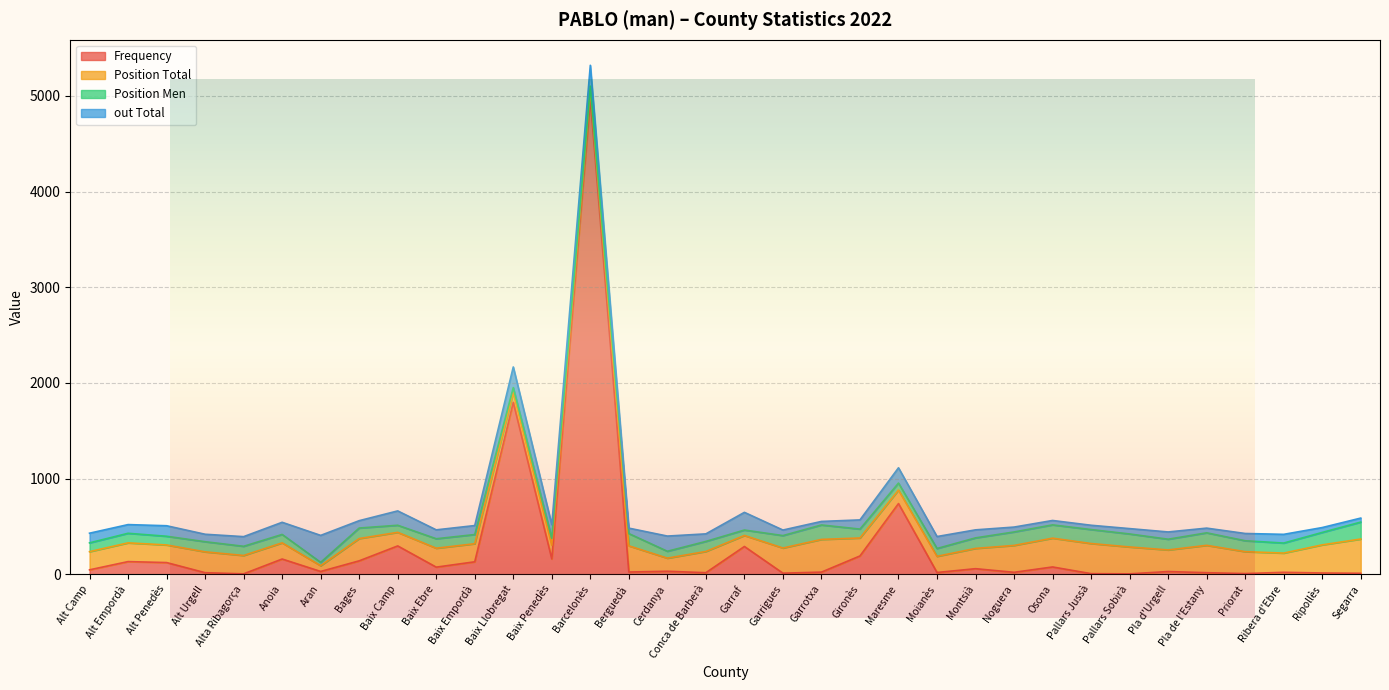

What is the smallest value displayed?

4